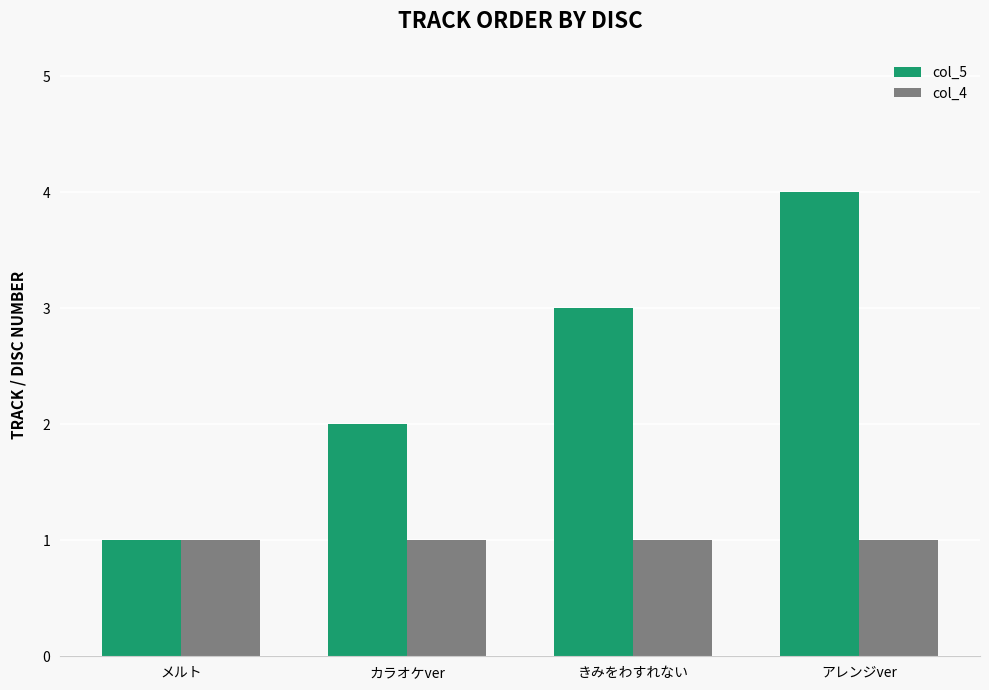

How many categories are shown in the chart?

4